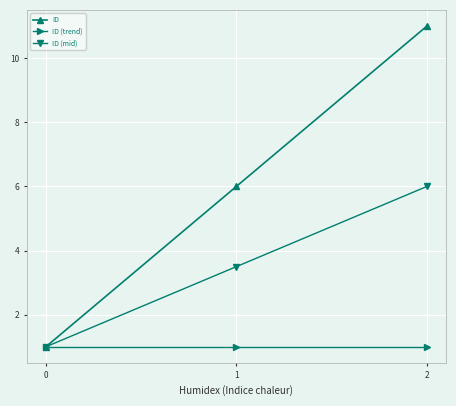

At which category does the chart reach its peak across all series?

2